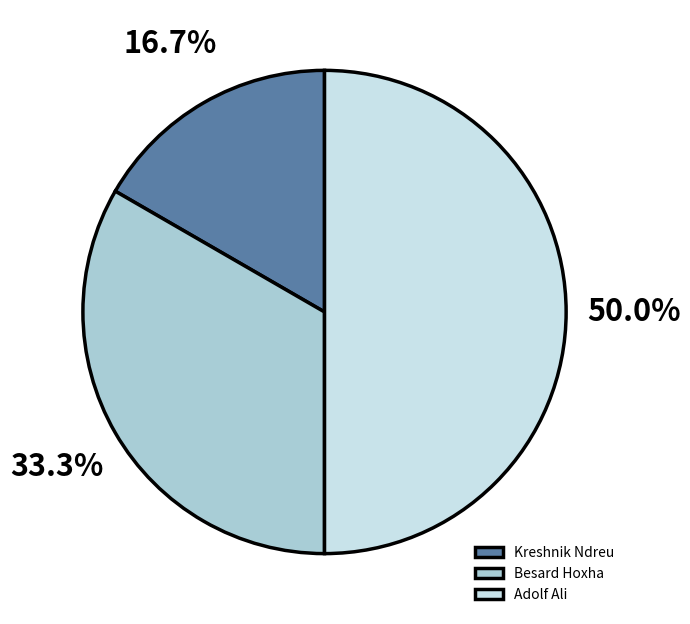

Does Besard Hoxha represent more than half of the total?

No